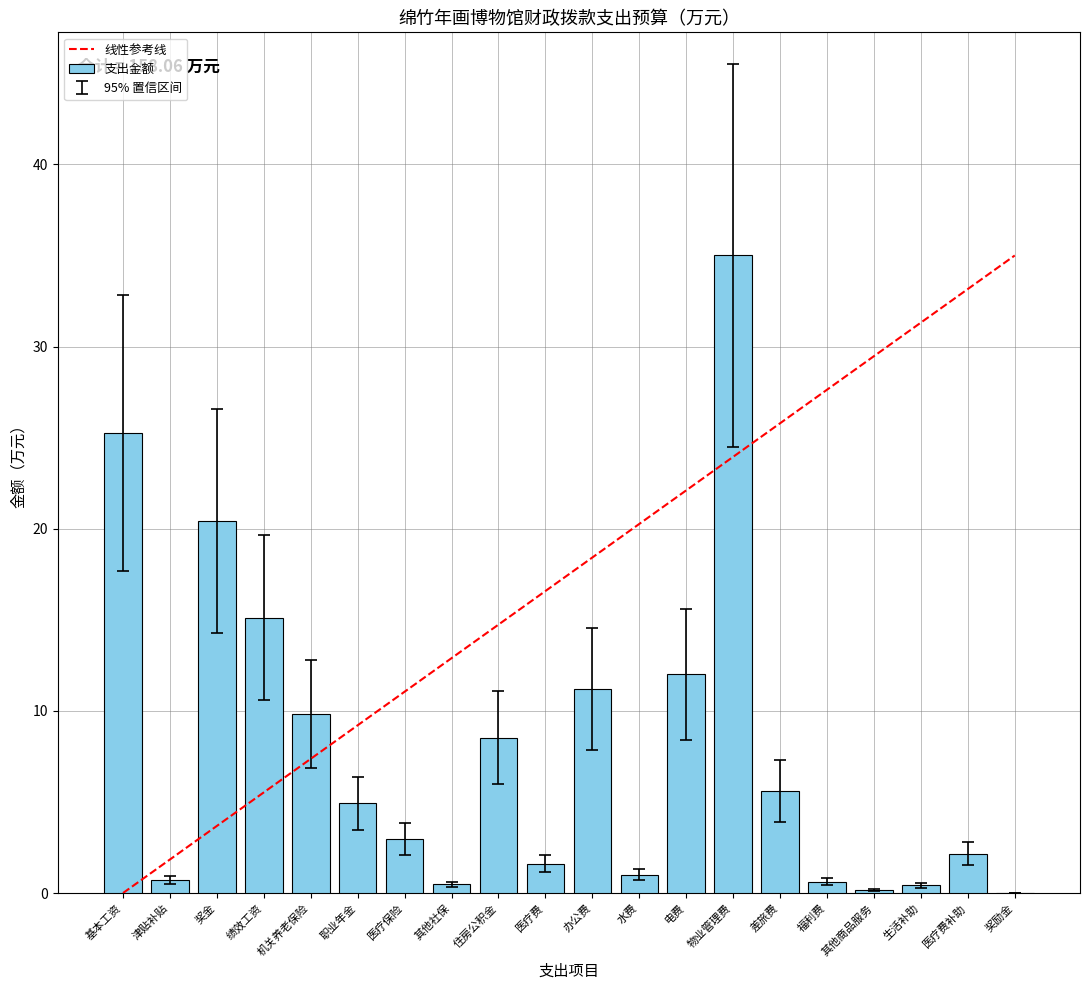

Are the bars grouped side by side (vs. stacked)?

No